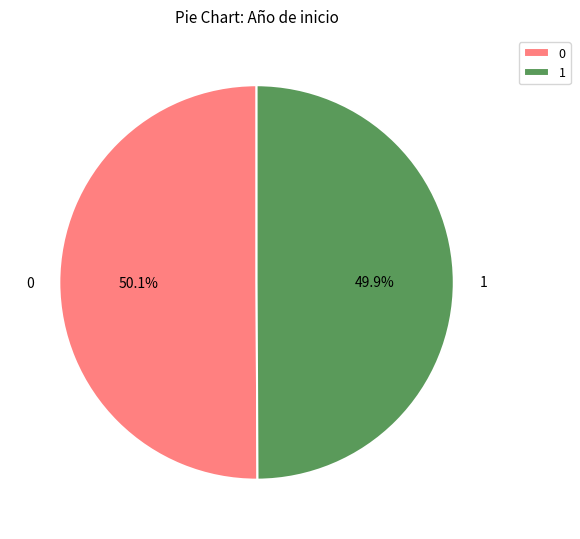

Do 1 and 0 together represent more than half of the pie?

Yes